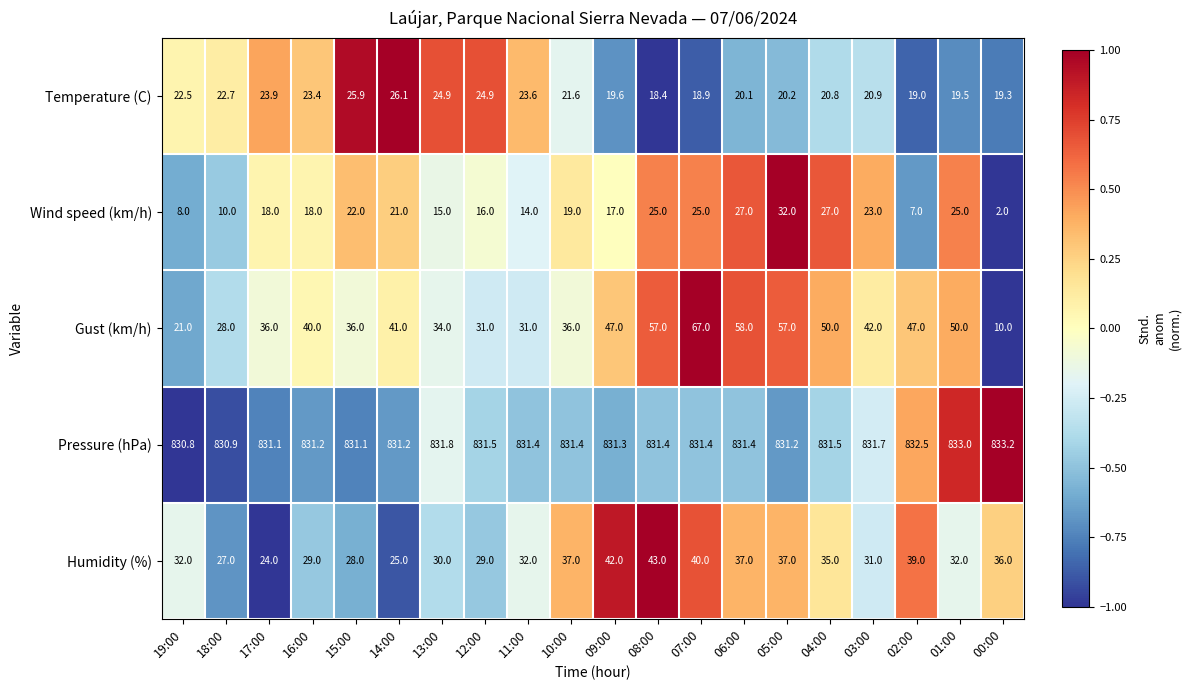

Which series has the largest total across all categories?

Pressure (hPa)